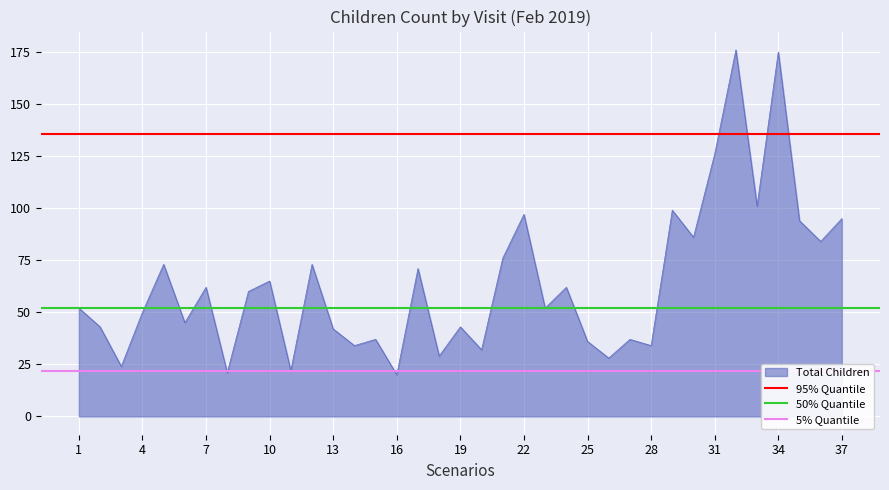

What is the minimum value for Total Children?

20